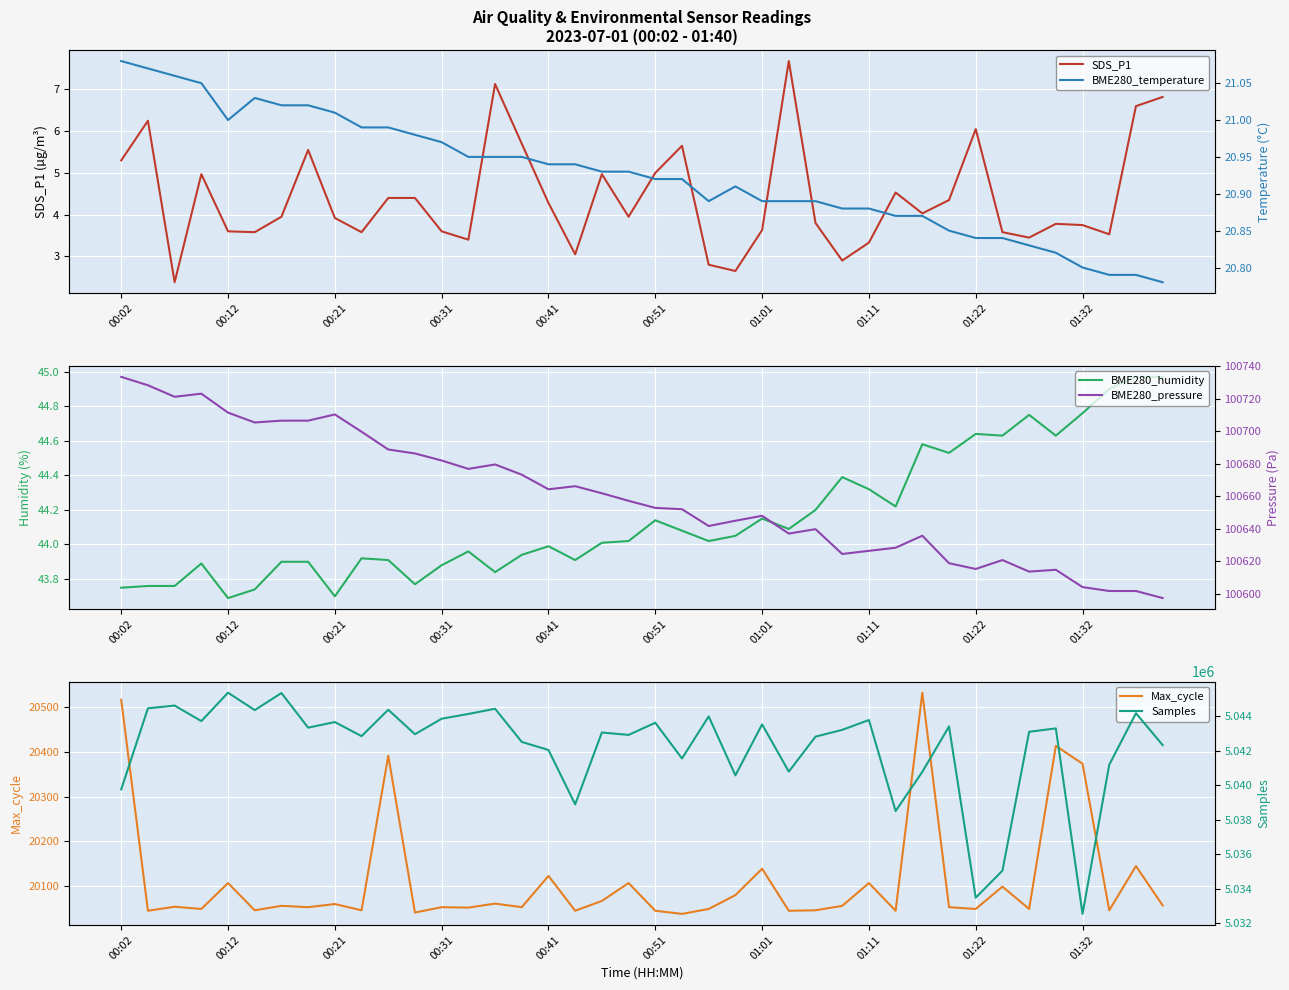

What is the sum of all BME280_pressure values?

4026401.5